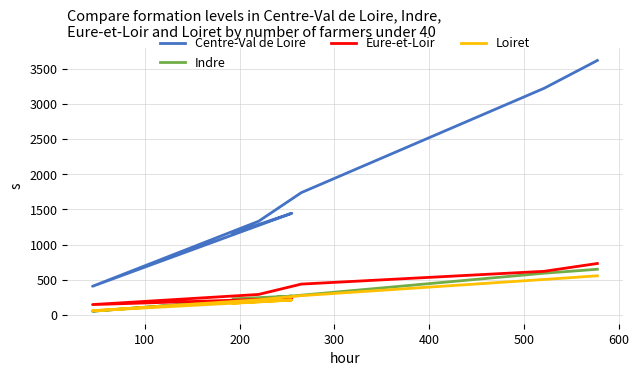

How many data points in Loiret are above 215?

3